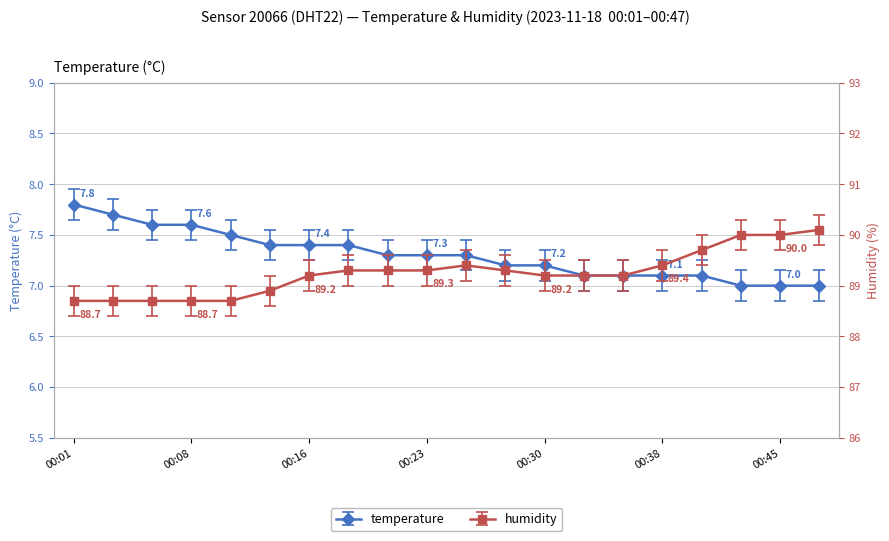

At which label does humidity first exceed 89?

00:16